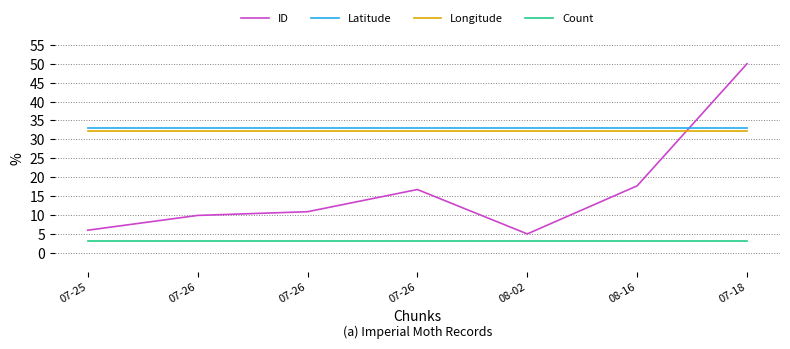

The Count series shows 0.9 at 08-02. True or false?

False